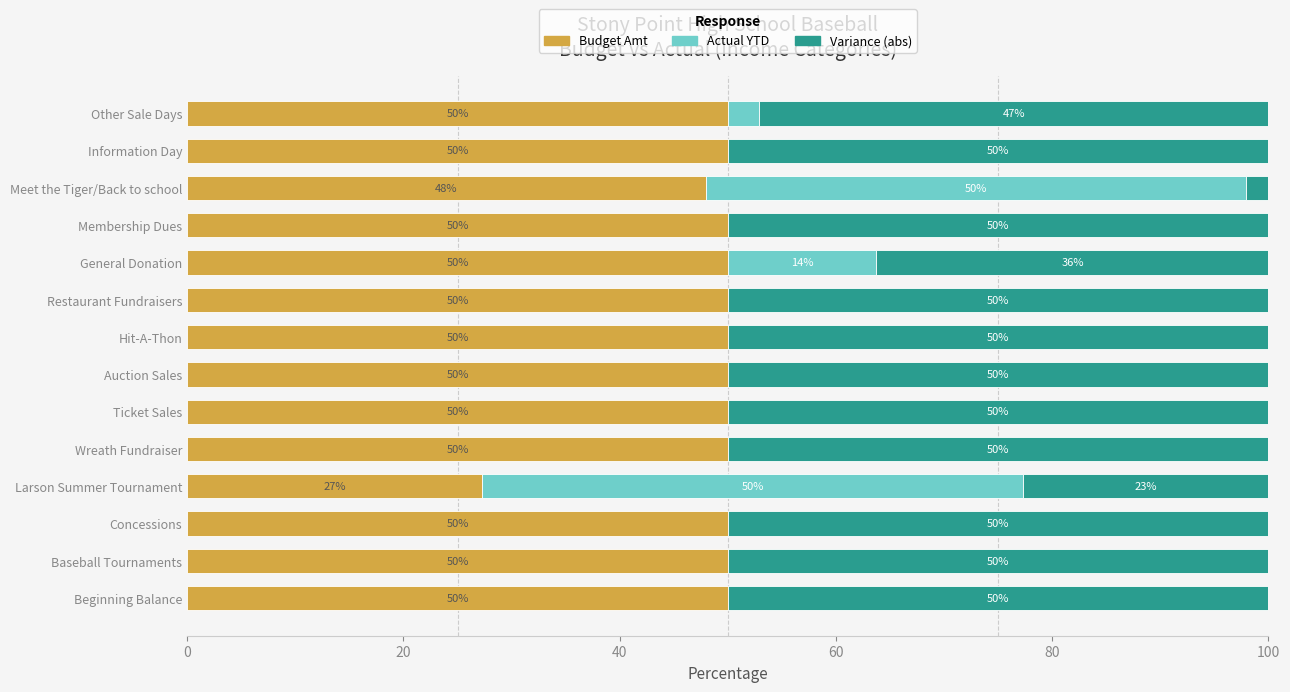

At which label is Budget Amt closest to 38?

Meet the Tiger/Back to school